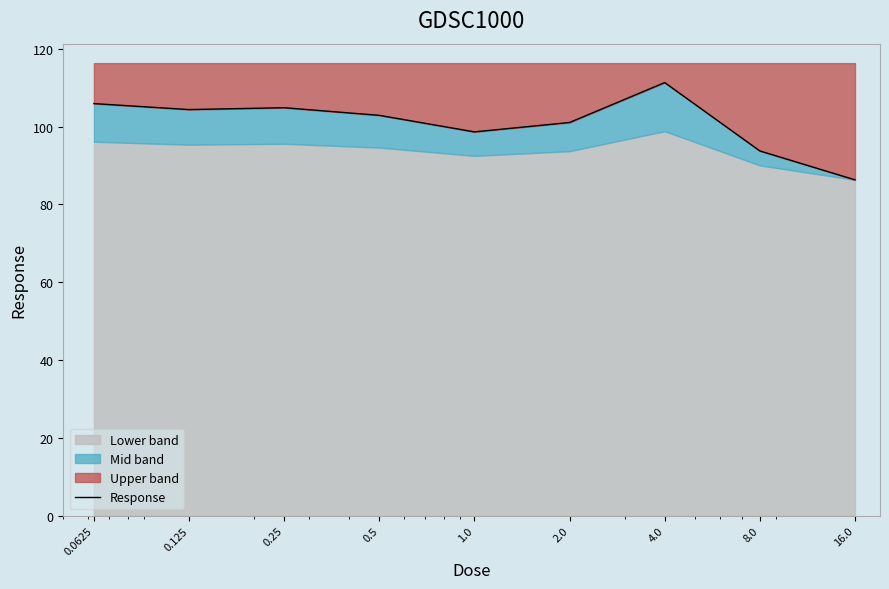

Where does the data first go above 102?

0.0625